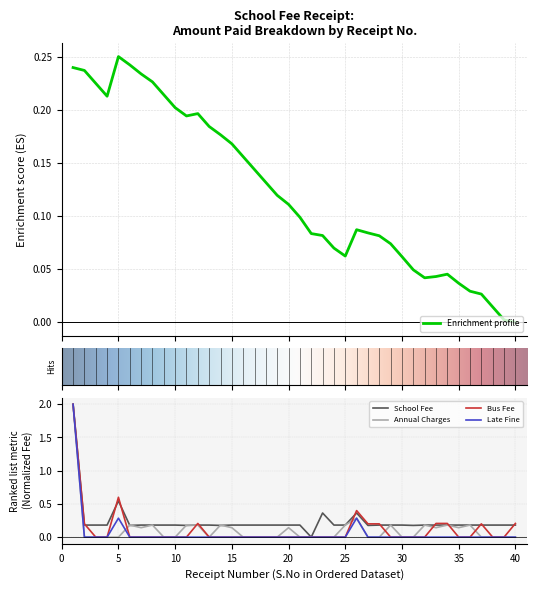

What is the maximum value for Annual Charges?

2.0